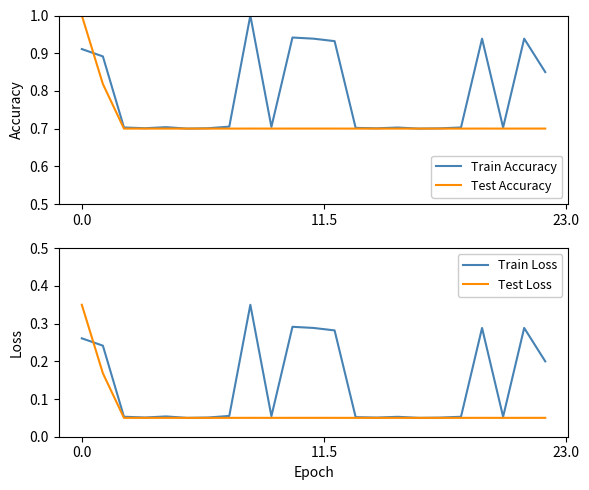

Which series has the largest total across all categories?

Train Accuracy